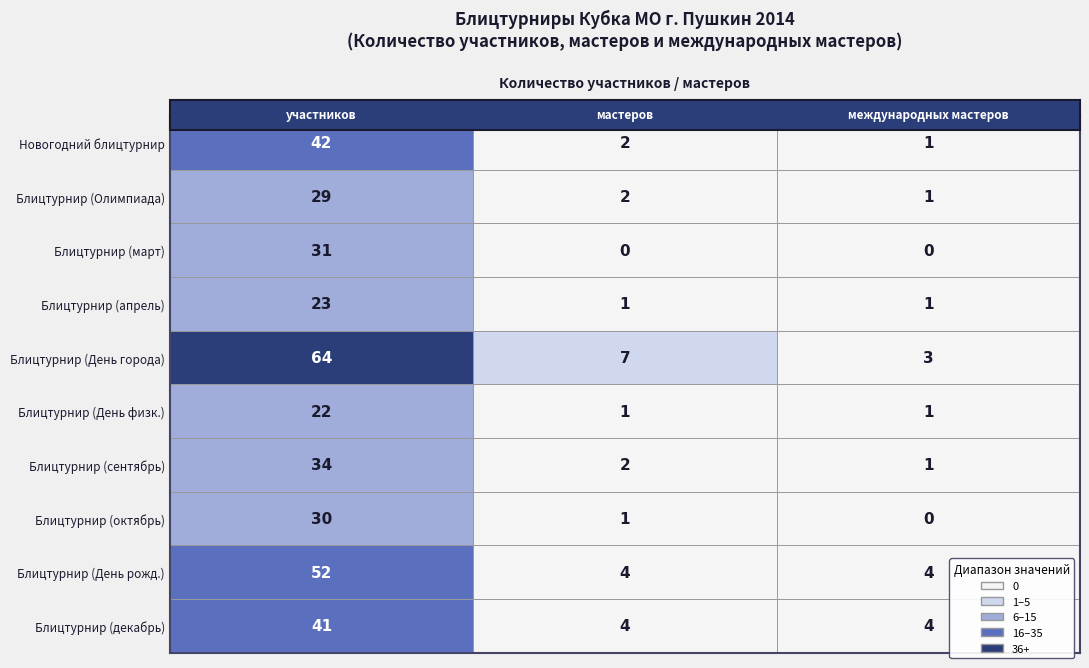

Which series has the largest total across all categories?

Блицтурнир (День города)